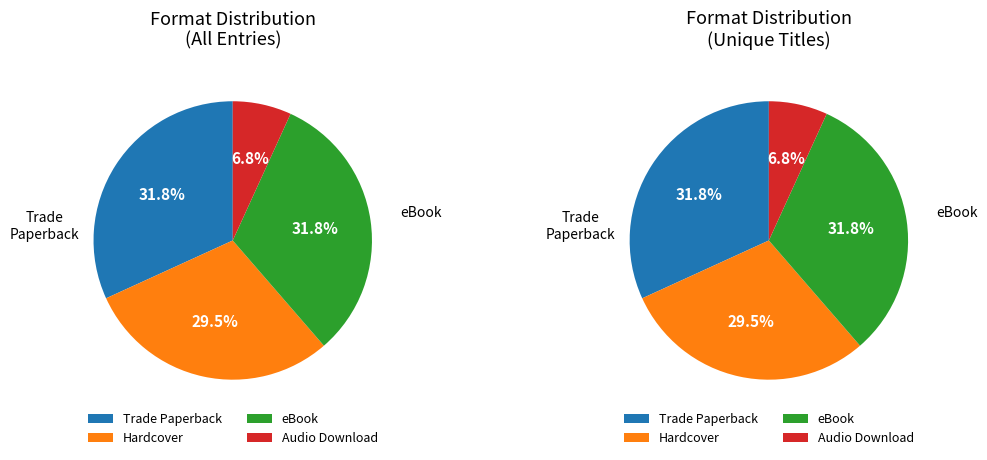

What percentage is the Hardcover slice, to the nearest percent?

30%